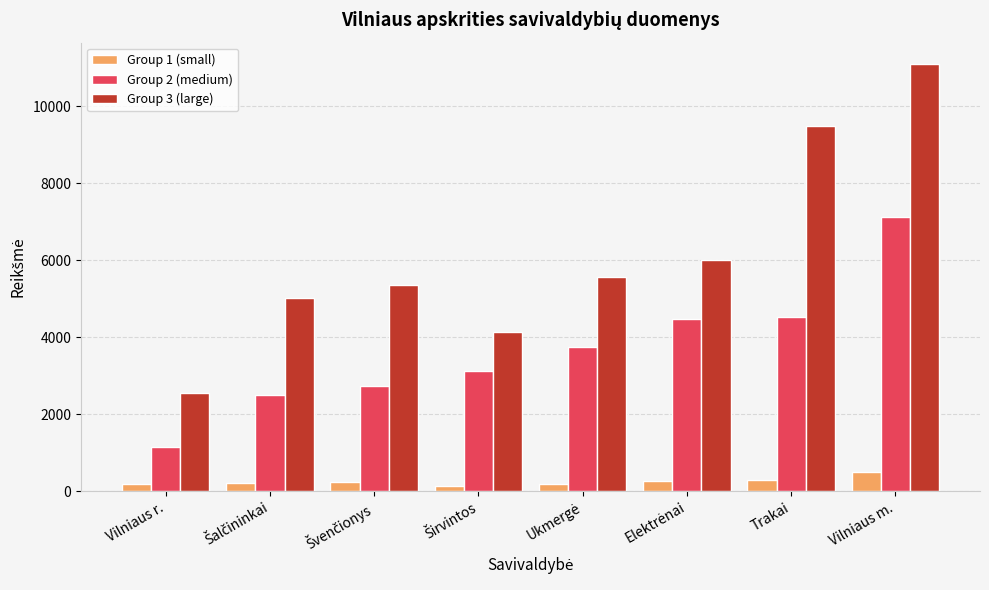

At which label does Group 3 (large) reach its peak?

Vilniaus m.